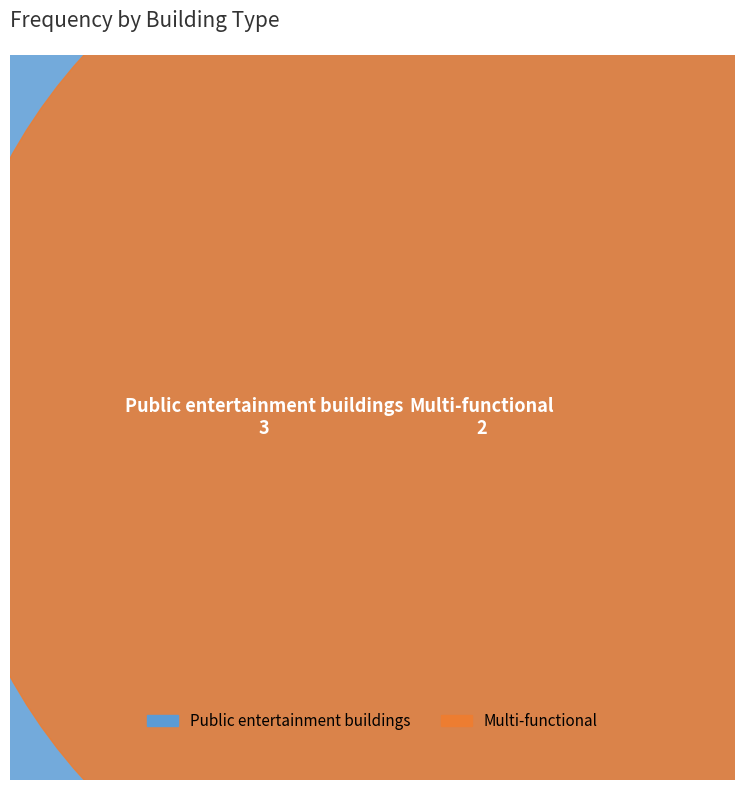

What is the ratio of the value at Public entertainment buildings to the value at Multi-functional?

1.5